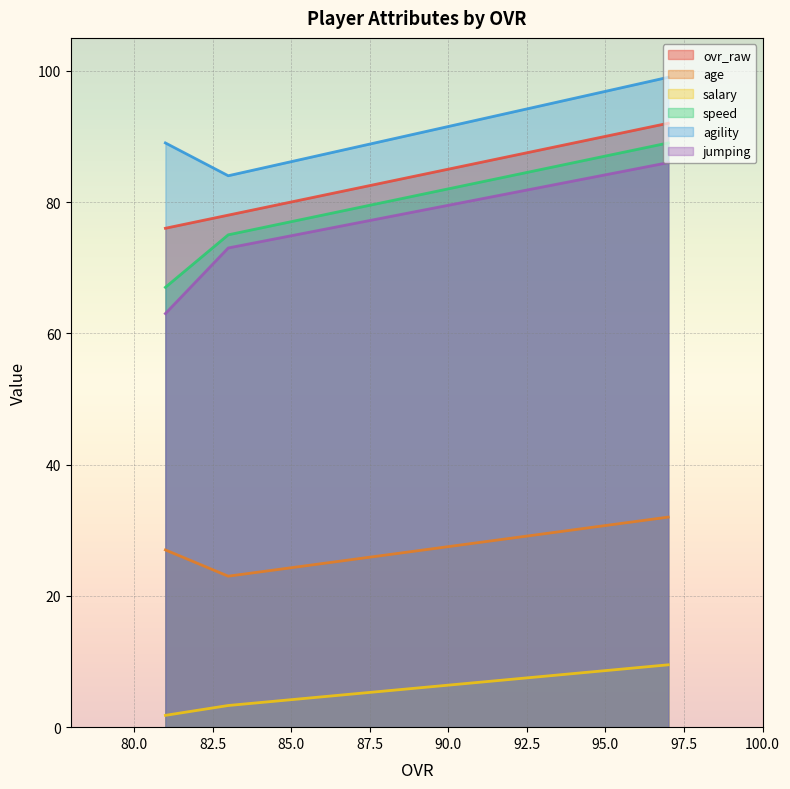

At how many categories does at least one series exceed 20?

3